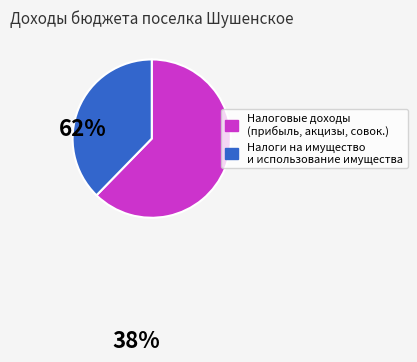

How many slices are in this pie chart?

2